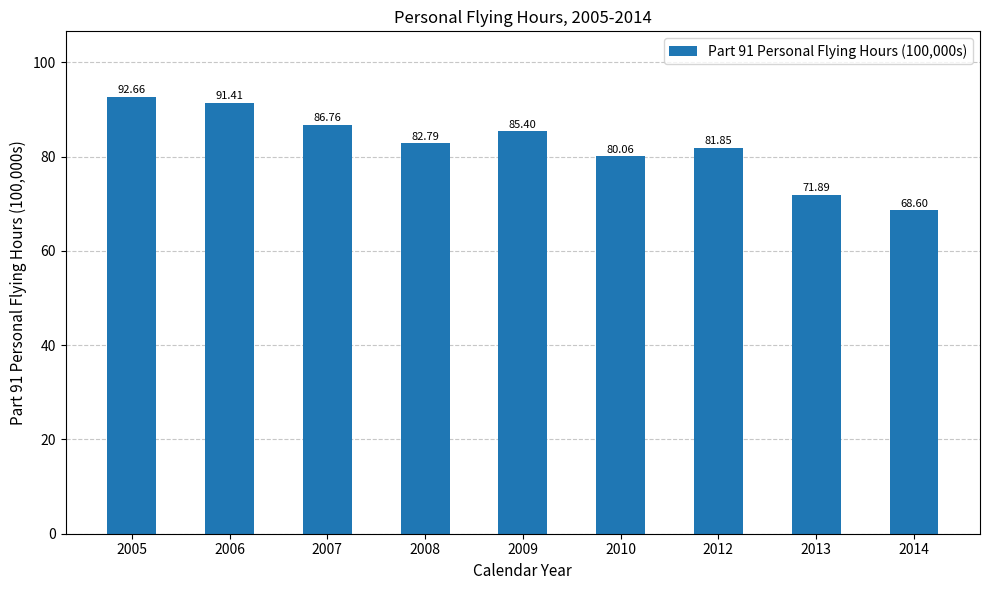

Is it true that the value at 2007 is 86.8?

True